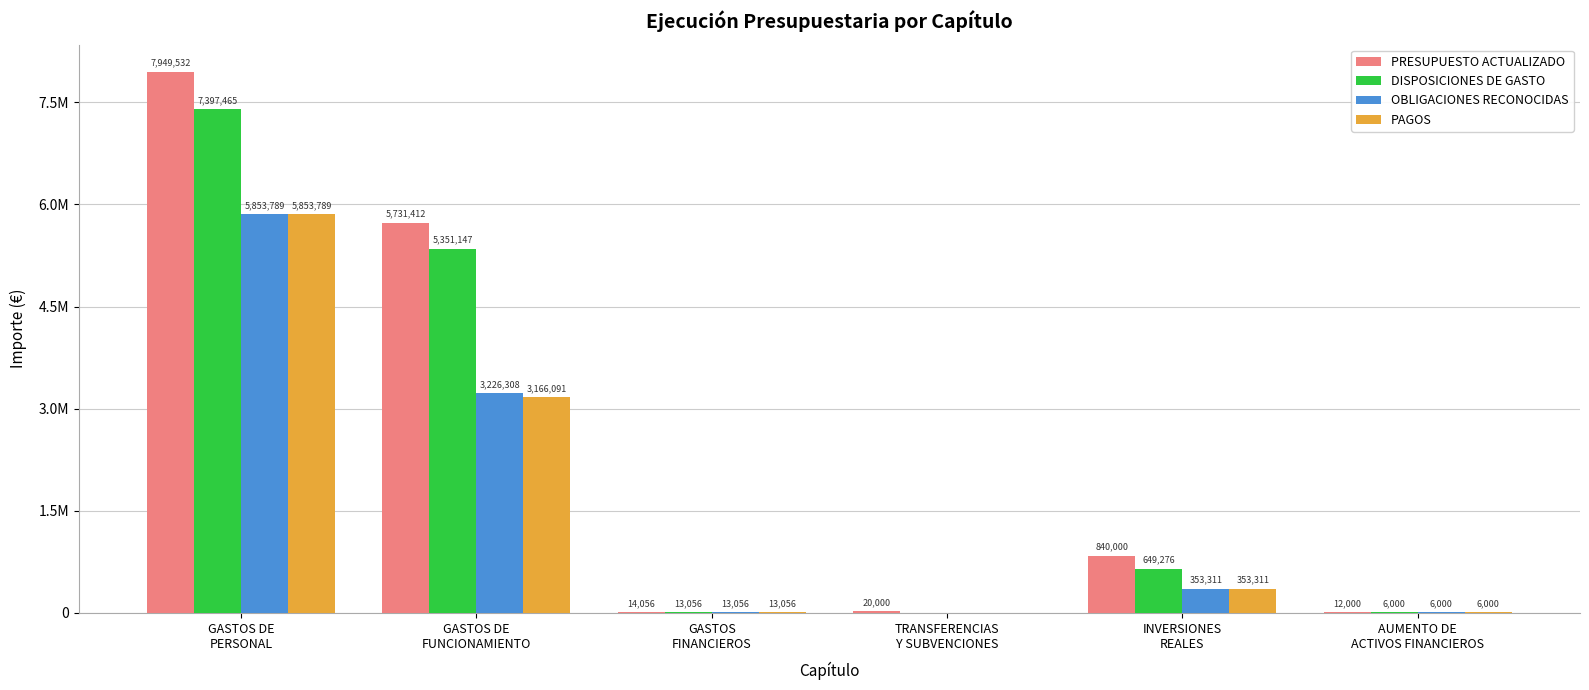

What is the label of the 1st bar from the right?

AUMENTO DE
ACTIVOS FINANCIEROS